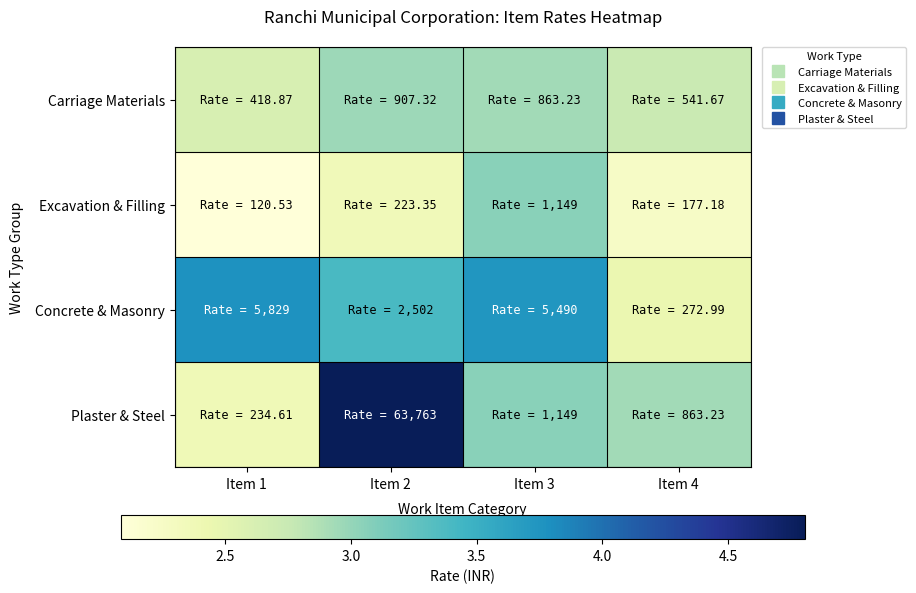

How many categories are shown in the chart?

4